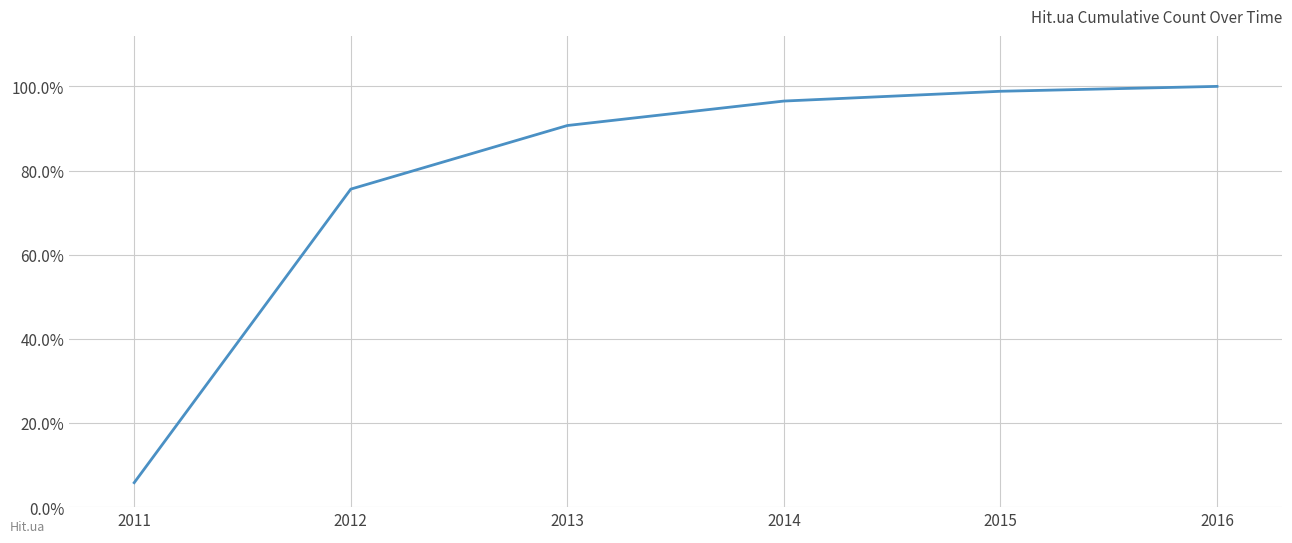

What is the maximum value shown in the chart?

100.0